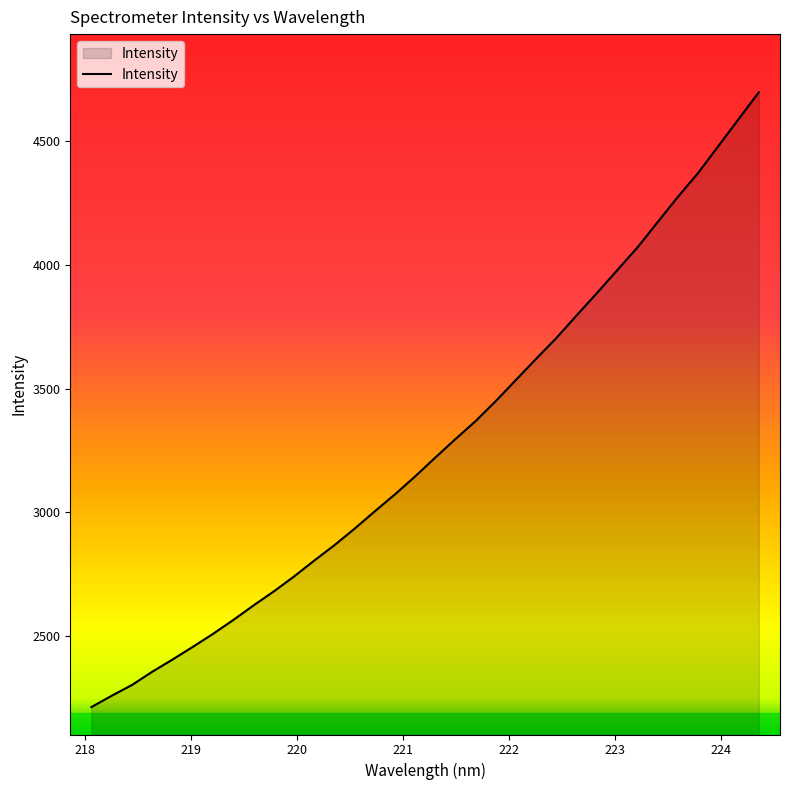

What is the greatest value displayed?

4696.4